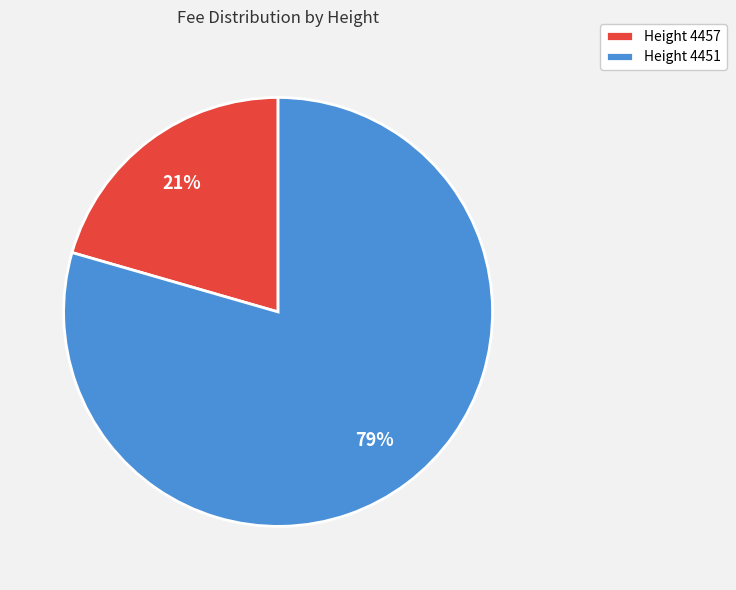

Between Height 4451 and Height 4457, which is larger?

Height 4451